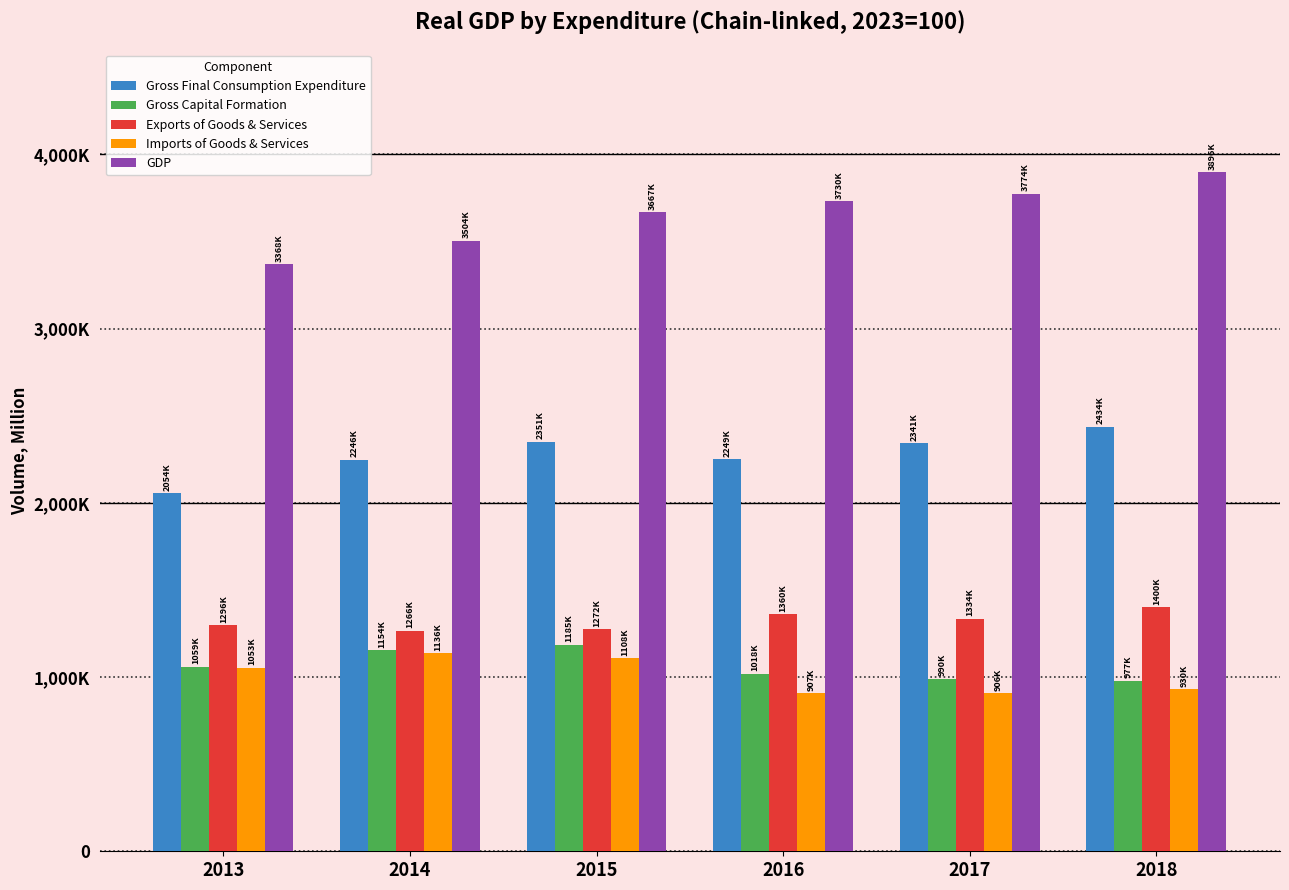

What are all the series names shown in the legend?

Gross Final Consumption Expenditure, Gross Capital Formation, Exports of Goods & Services, Imports of Goods & Services, GDP